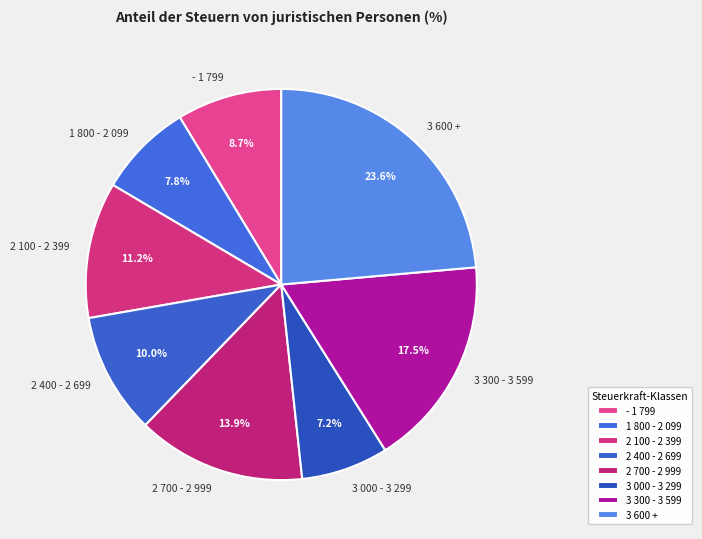

To the nearest percent, what is the difference between the largest and smallest slice percentages?

16%